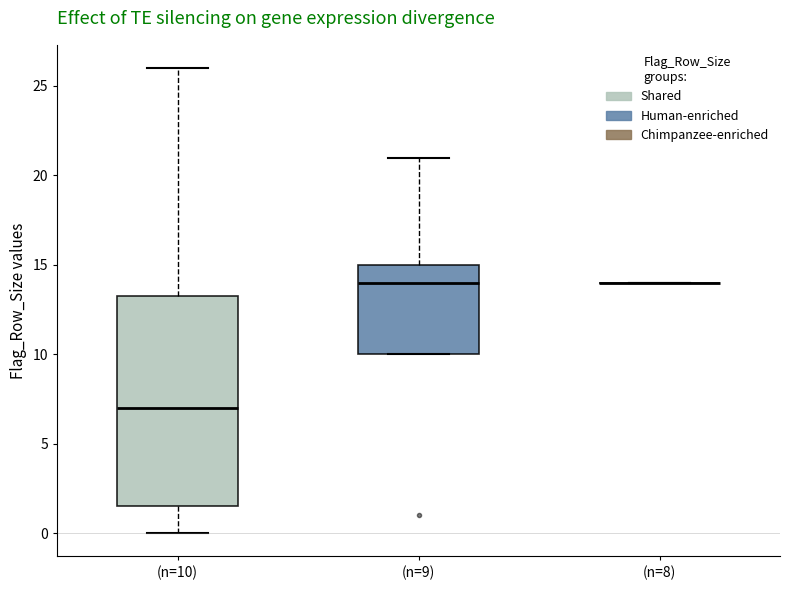

Which box is the tallest, from its lower edge to its upper edge?

(n=10)